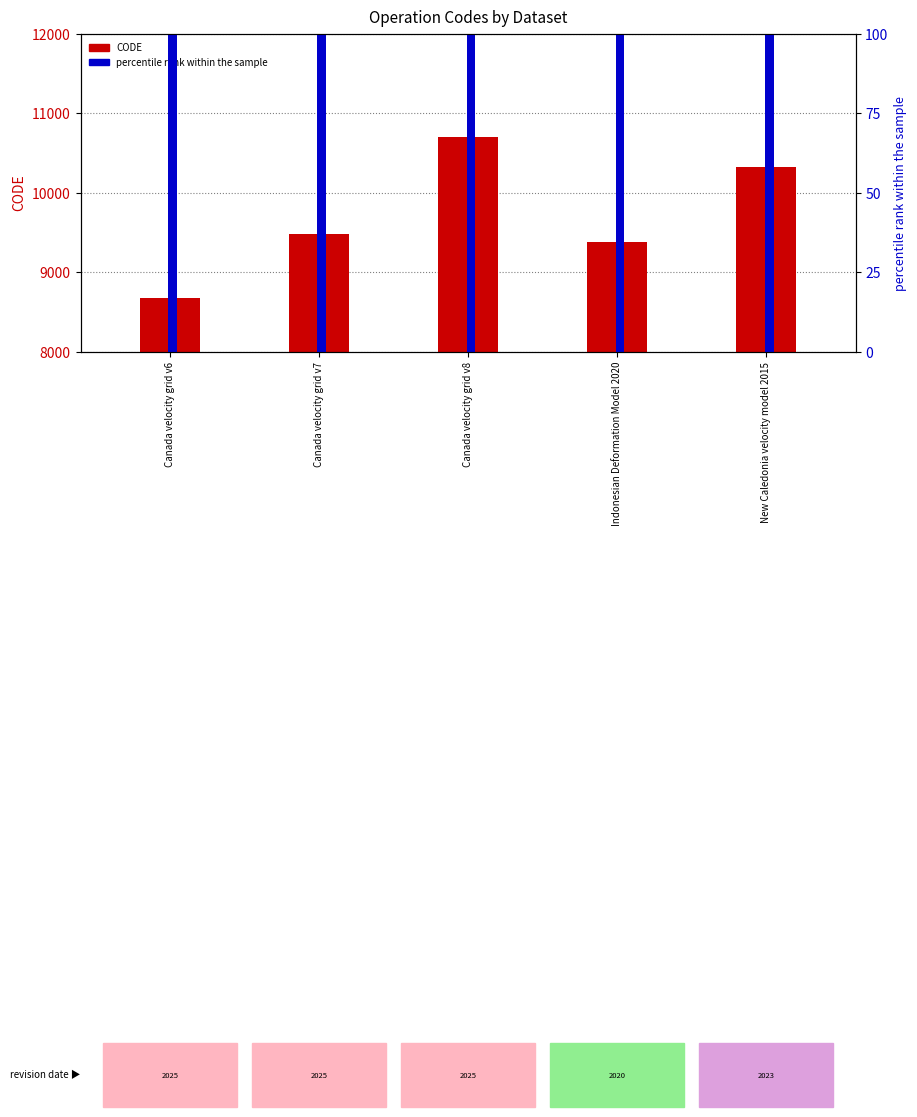

What is the label of the 3rd bar from the right?

Canada velocity grid v8